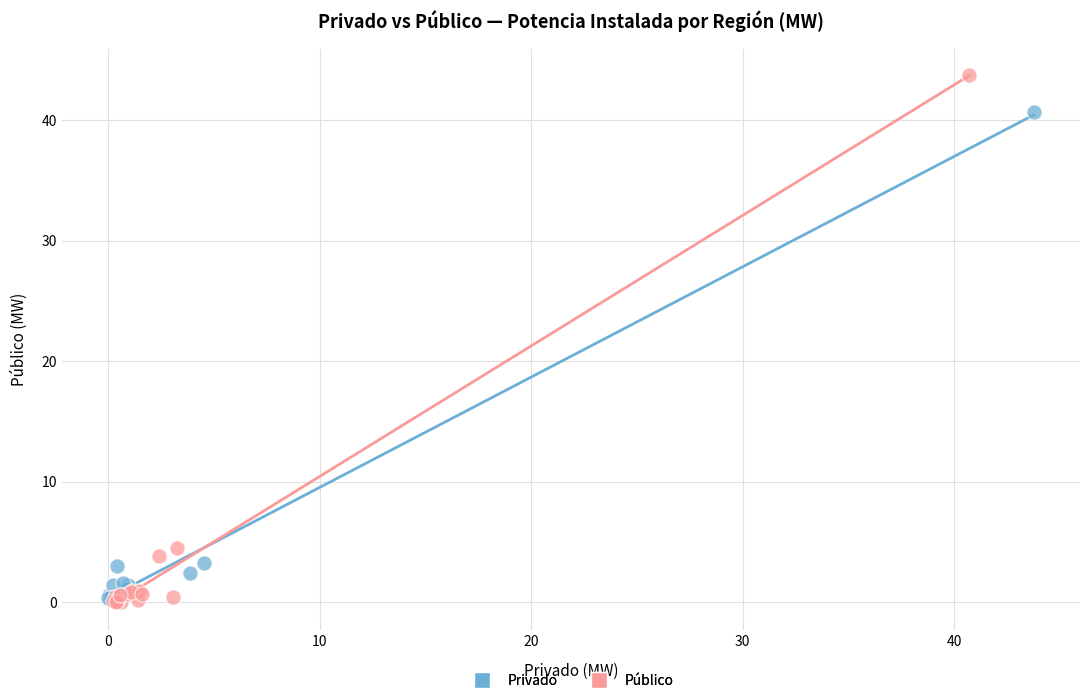

What are all the series names shown in the legend?

Privado, Público